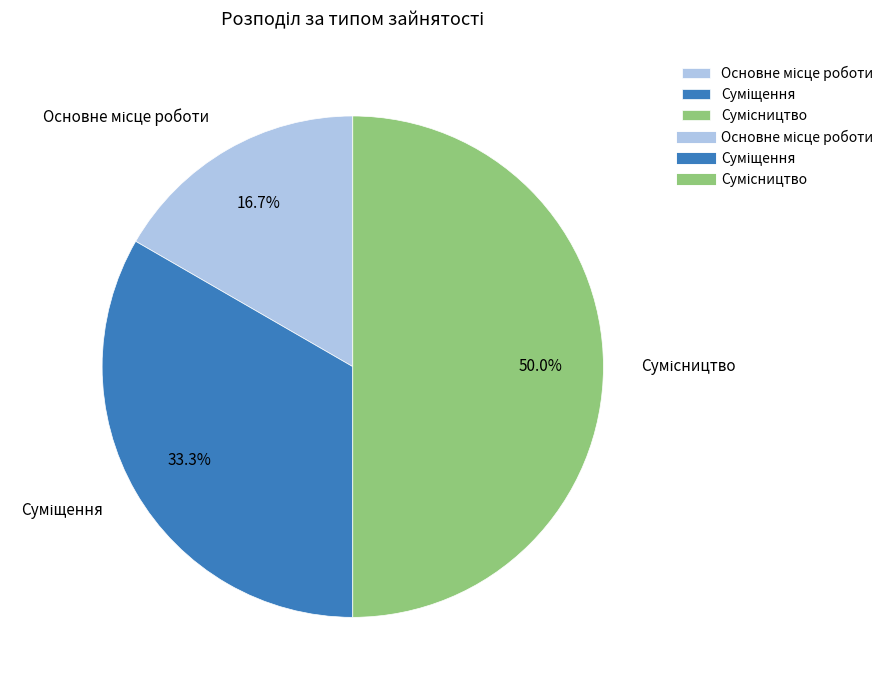

The Суміщення slice represents 33% of the pie. True or false?

True